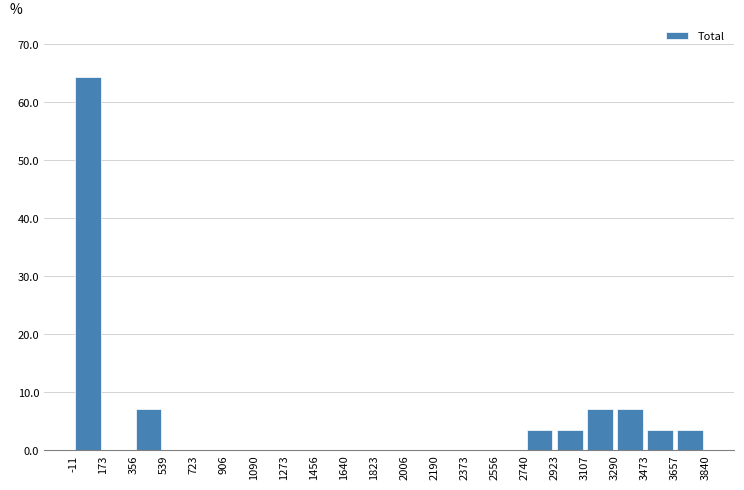

Reading left to right, list every bar in this chart as the range it spans on the x-axis followed by its height. The values are not printed on the chart, so give them approximately, as read against the axis.

-11 to 173: 64
173 to 356: 0
356 to 539: 7
539 to 723: 0
723 to 906: 0
906 to 1090: 0
1090 to 1273: 0
1273 to 1456: 0
1456 to 1640: 0
1640 to 1823: 0
1823 to 2006: 0
2006 to 2190: 0
2190 to 2373: 0
2373 to 2556: 0
2556 to 2740: 0
2740 to 2923: 4
2923 to 3107: 4
3107 to 3290: 7
3290 to 3473: 7
3473 to 3657: 4
3657 to 3840: 4